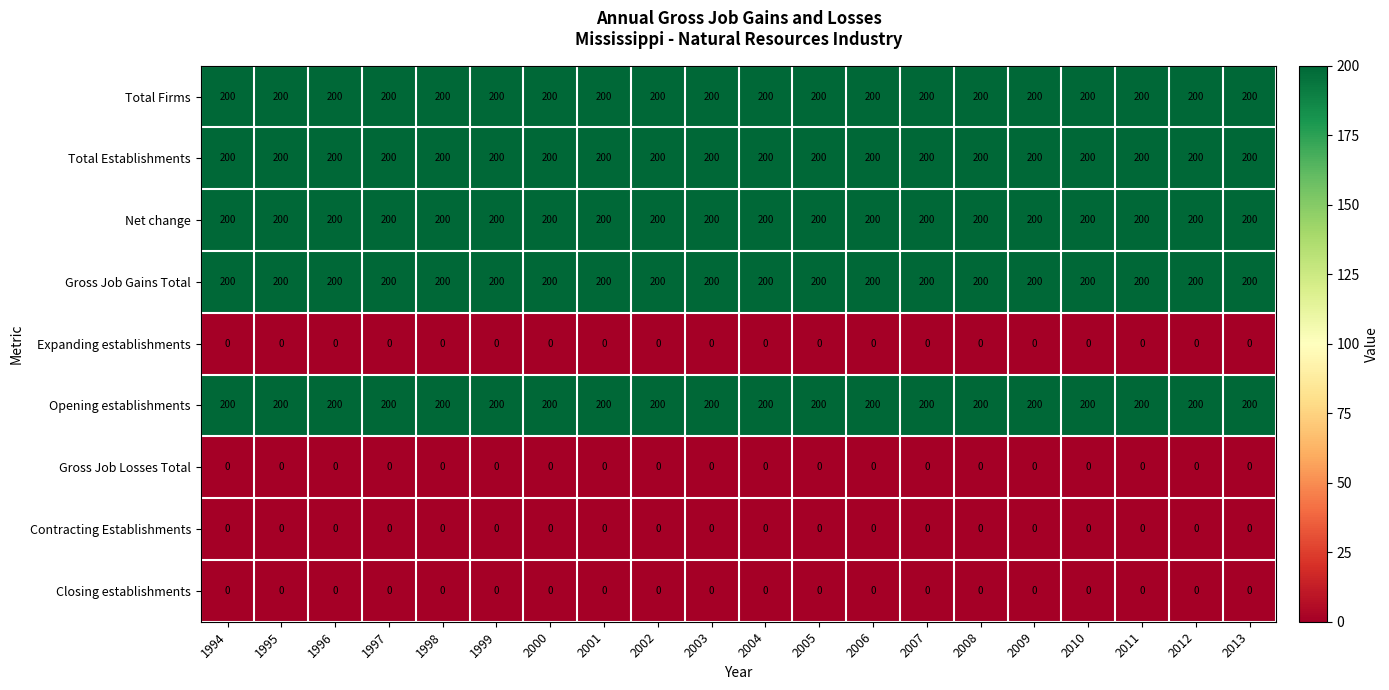

What is the difference between the highest and lowest values at 2010?

200